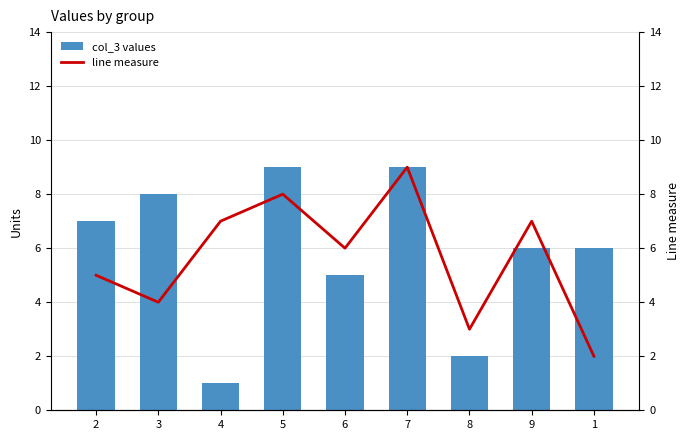

What is the difference between the line measure values at 4 and 8?

4